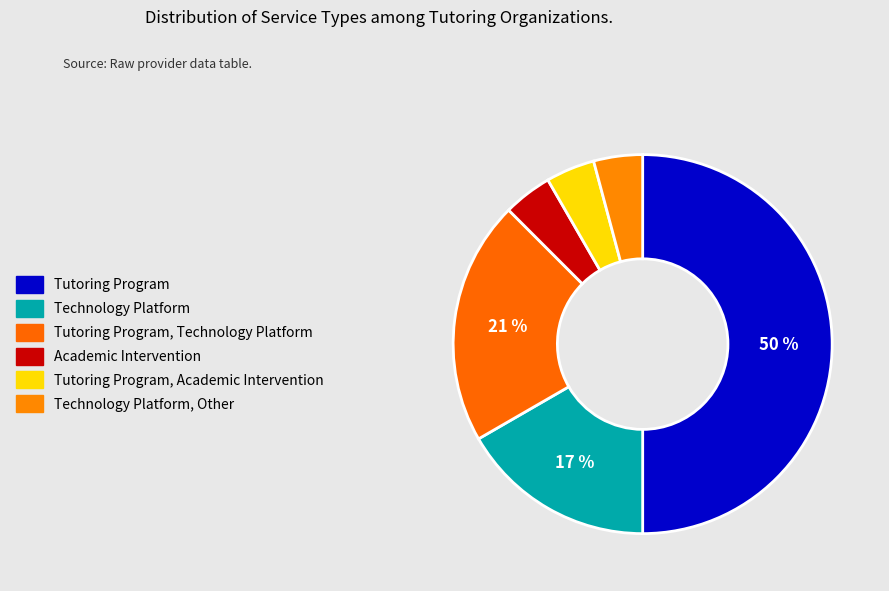

What percentage is the Tutoring Program slice, to the nearest percent?

50%